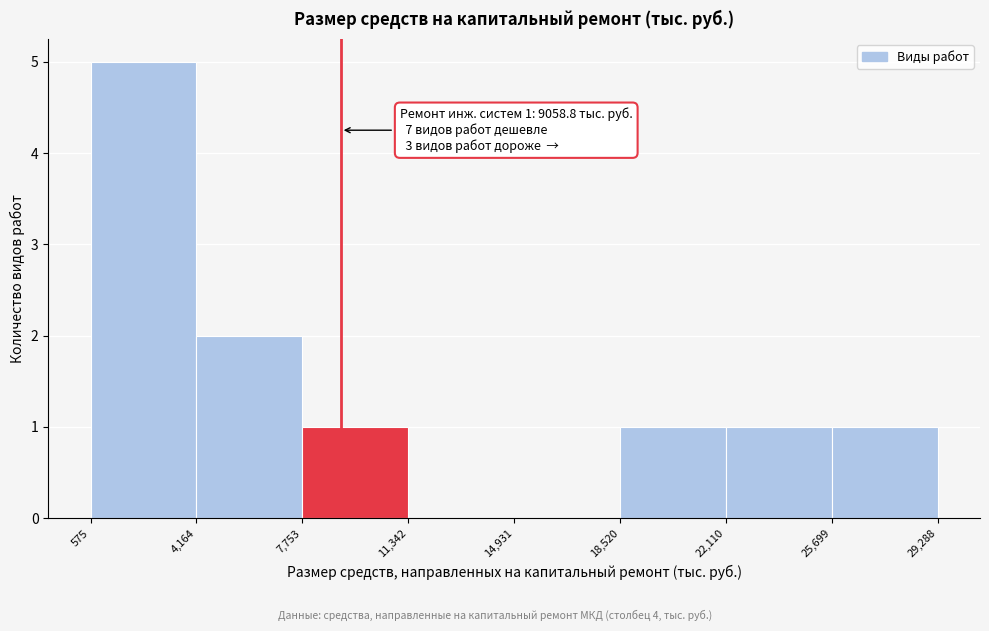

Over which range of the x-axis is the bar tallest?

575 to 4,164